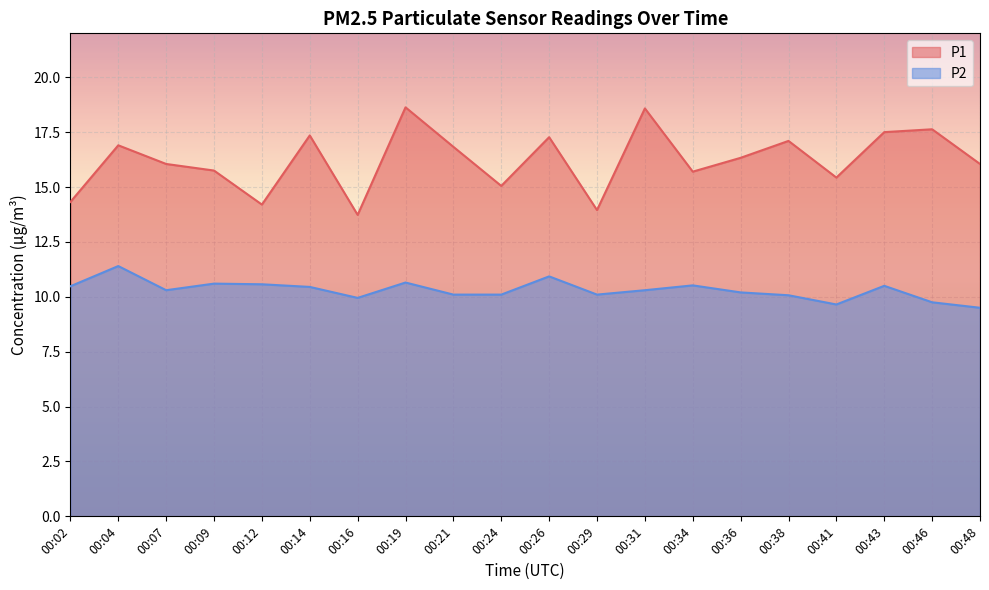

What is the minimum value shown in the chart?

9.5